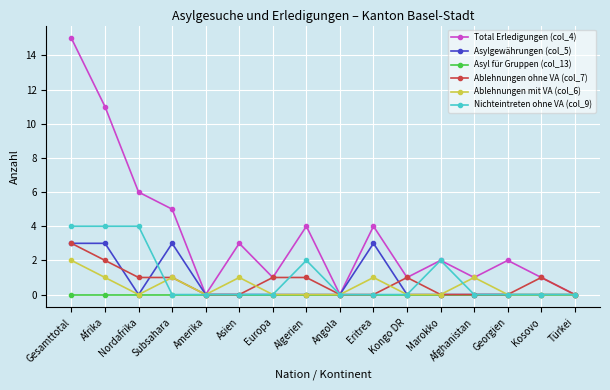

What is the highest value of the Ablehnungen ohne VA (col_7) series?

3